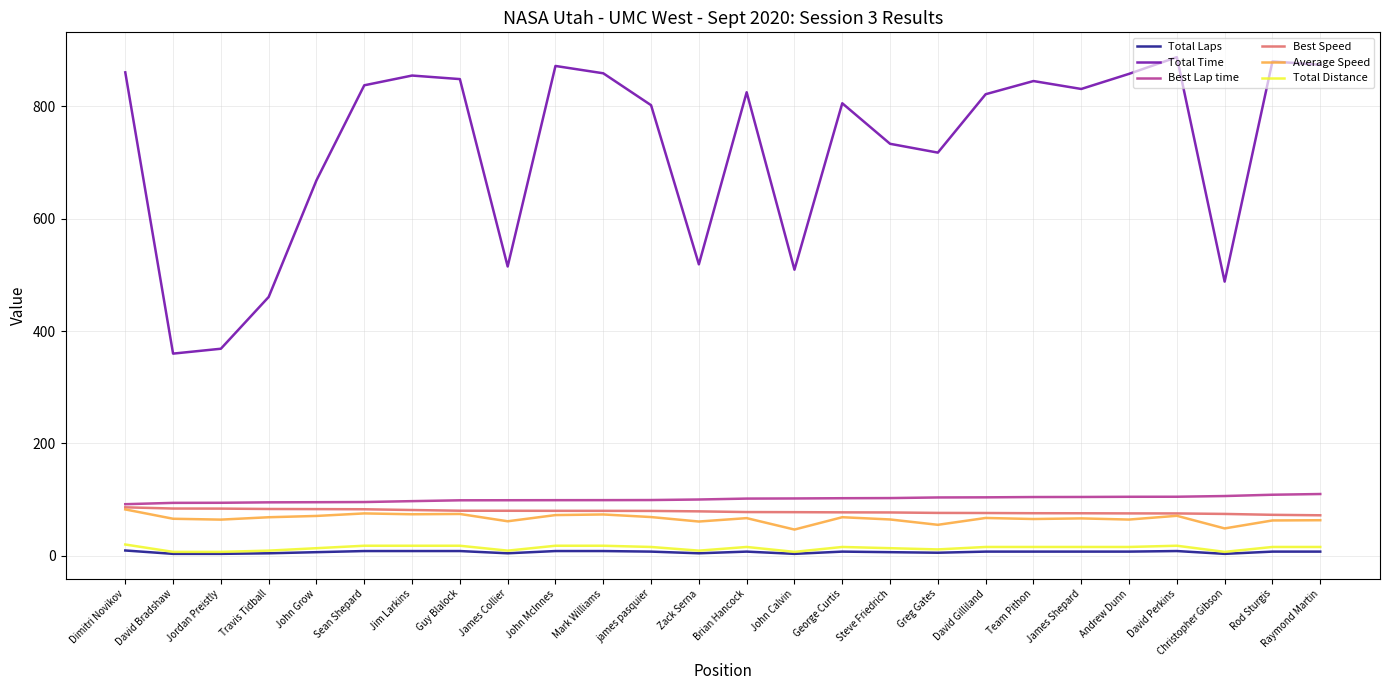

The value of Total Time at Jim Larkins is 855.1. True or false?

True